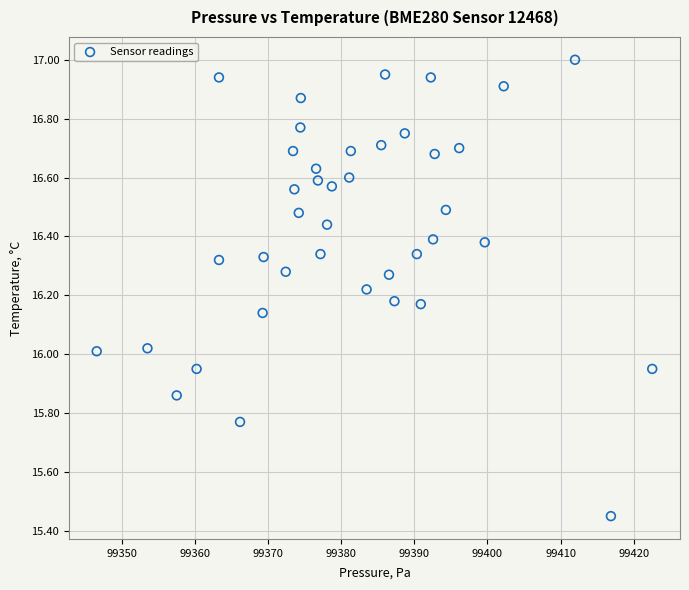

What is the range of X values (max minus min)?

76.0